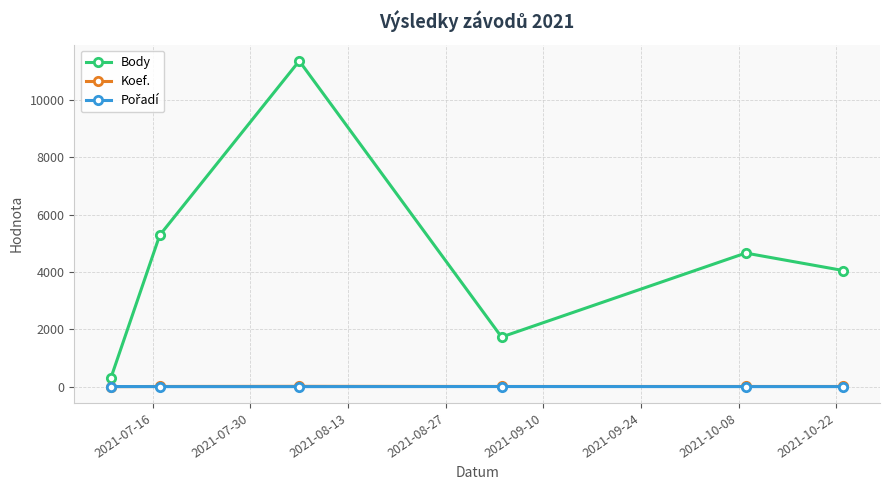

True or false: Koef. has more than 2 interior local peaks.

False